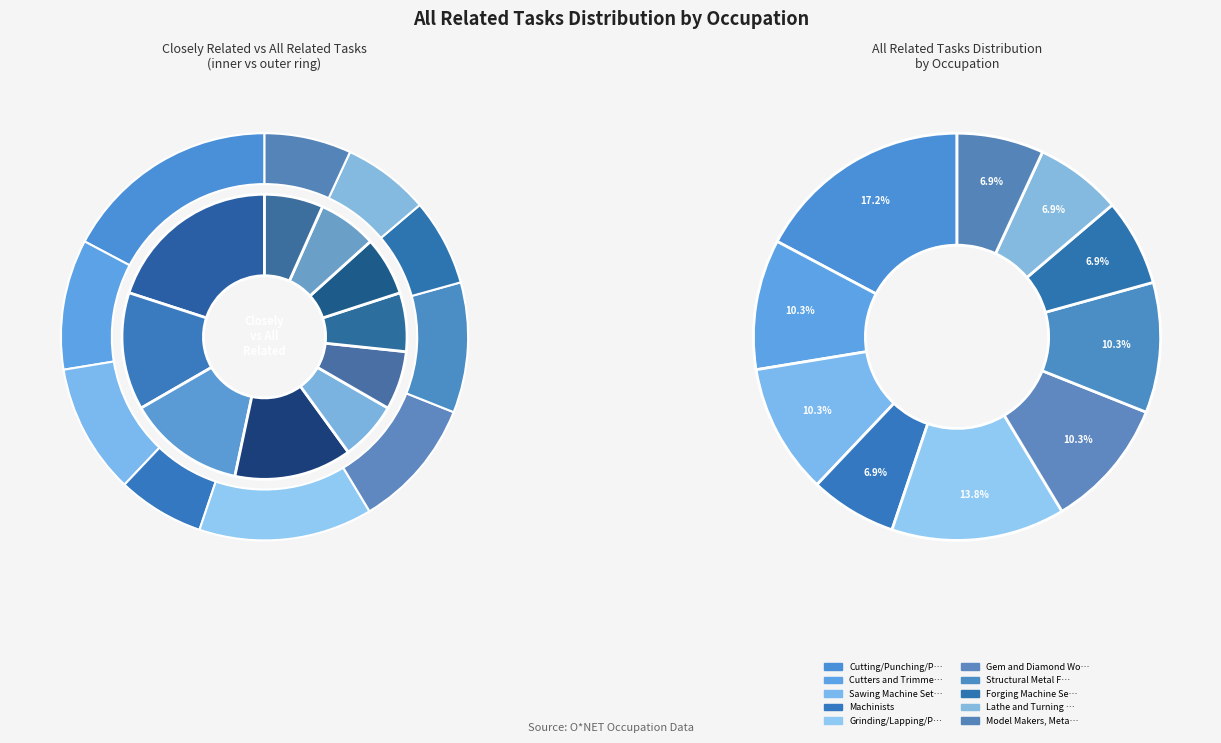

Do Structural Metal Fabricators and Cutting/Punching/Press Machine together represent more than half of the pie?

No